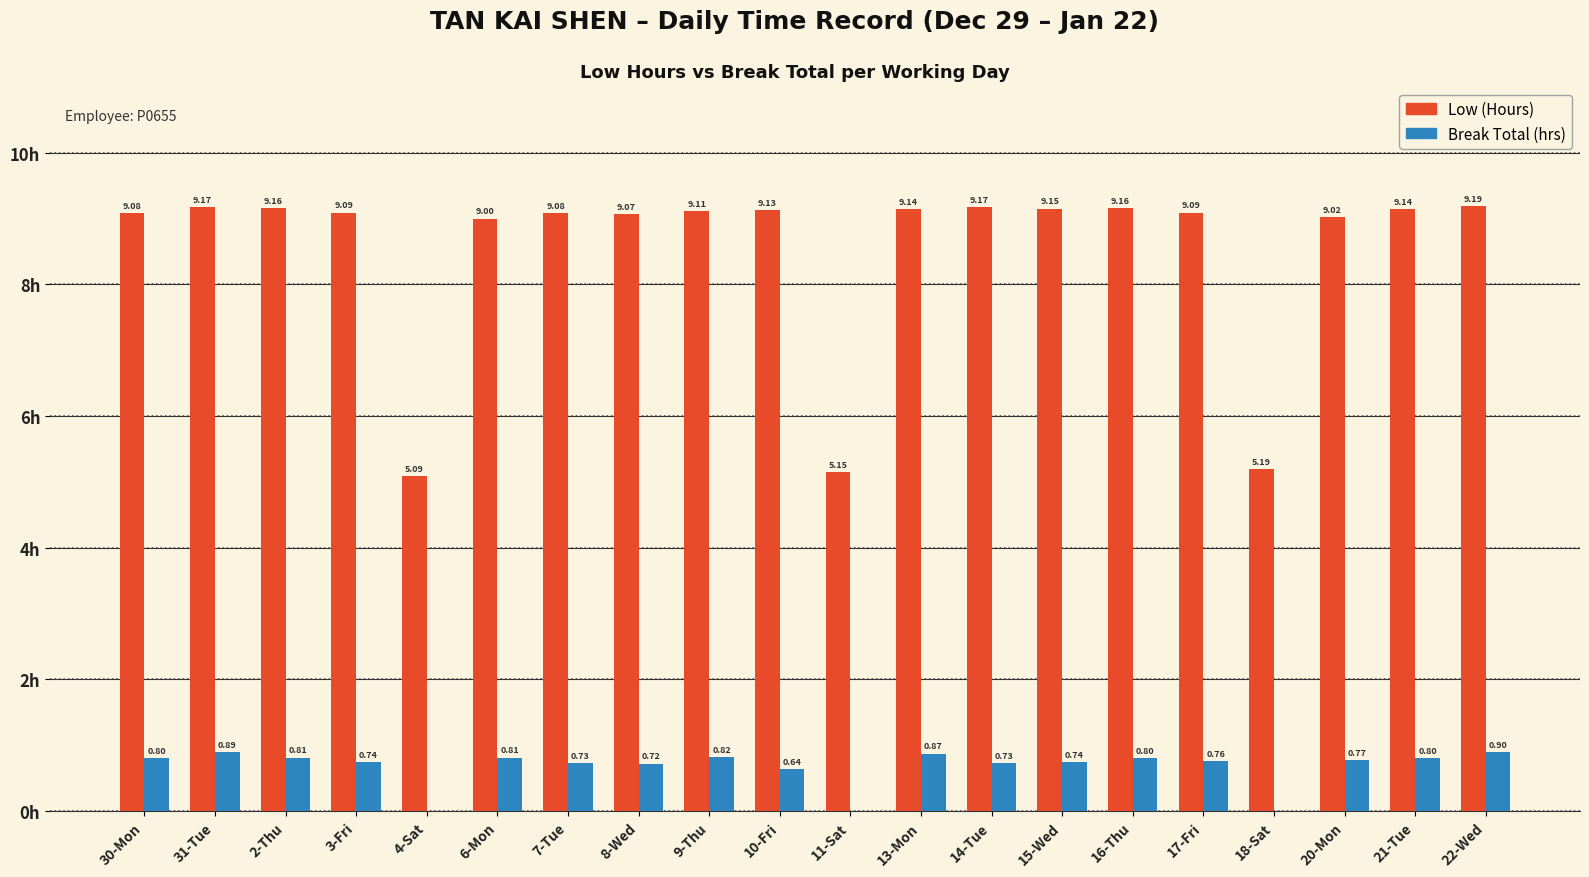

Between 13-Mon and 17-Fri, which series saw the biggest shift?

Break Total (hrs)